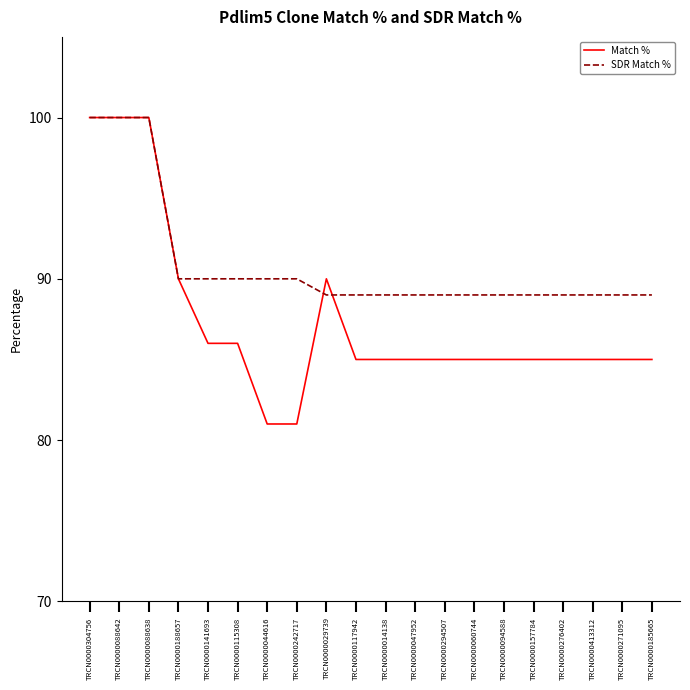

Does the chart display data point markers on the line(s)?

No